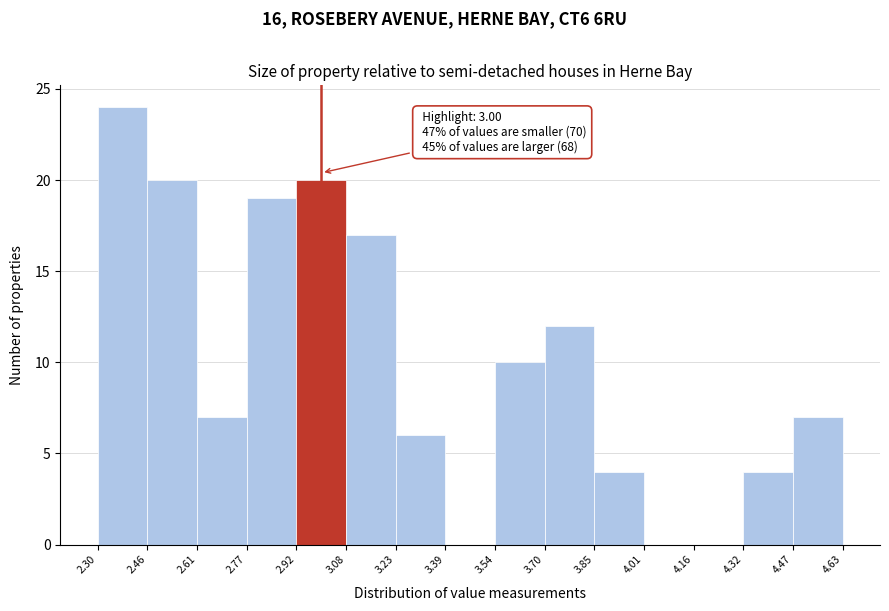

Over which range of the x-axis is the bar tallest?

2.30 to 2.46